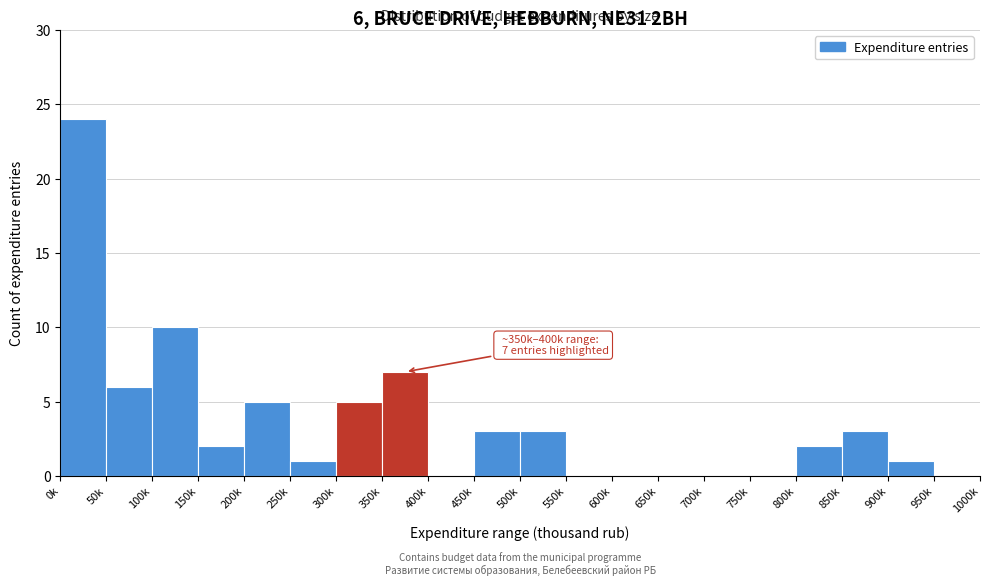

Reading left to right, transcribe all the data shown in this chart.

0k=24	50k=6	100k=10	150k=2	200k=5	250k=1	300k=5	350k=7	400k=0	450k=3	500k=3	550k=0	600k=0	650k=0	700k=0	750k=0	800k=2	850k=3	900k=1	950k=0